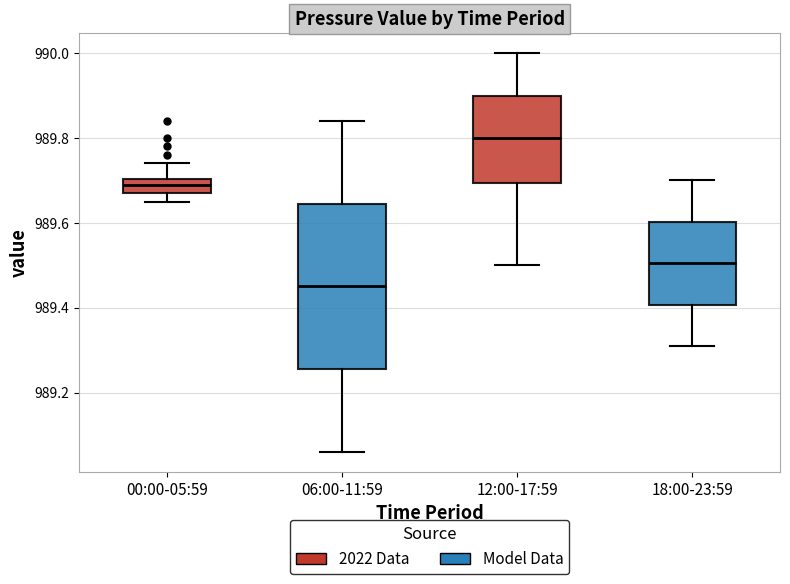

Which box is the tallest, from its lower edge to its upper edge?

06:00-11:59